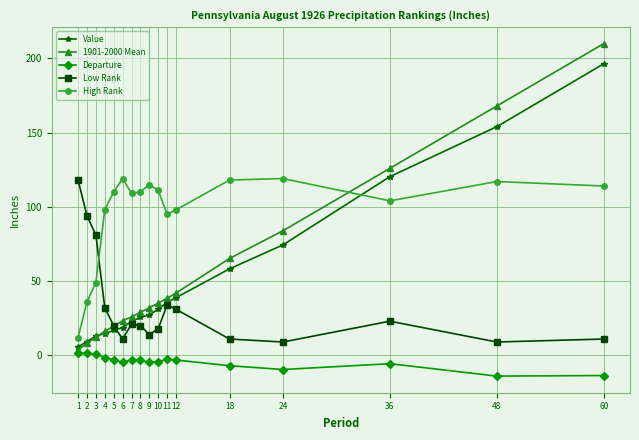

Which series has the largest total across all categories?

High Rank